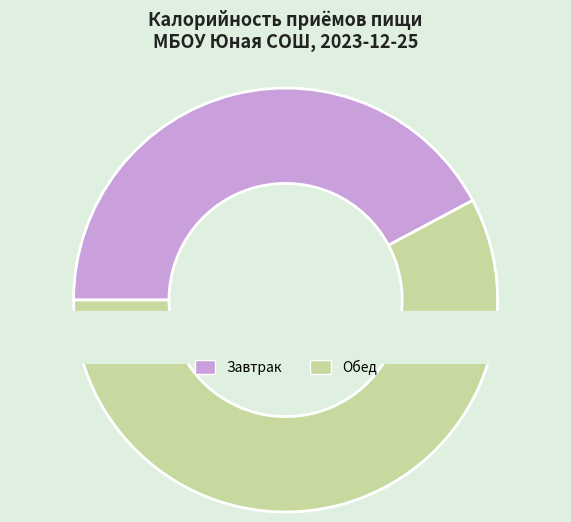

To the nearest percent, what percentage of the pie is Обед?

58%